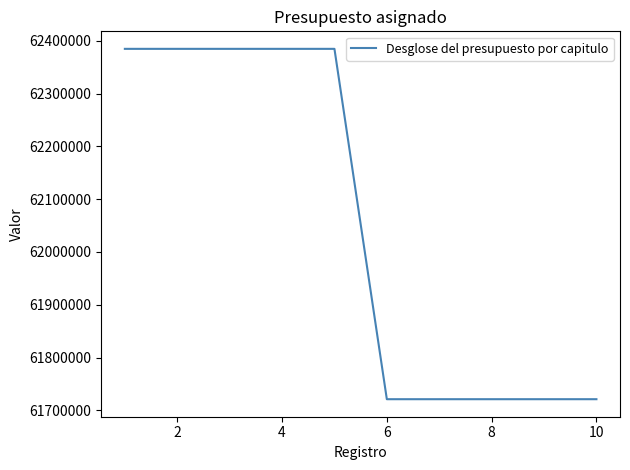

What is the difference between the maximum and minimum values?

663335